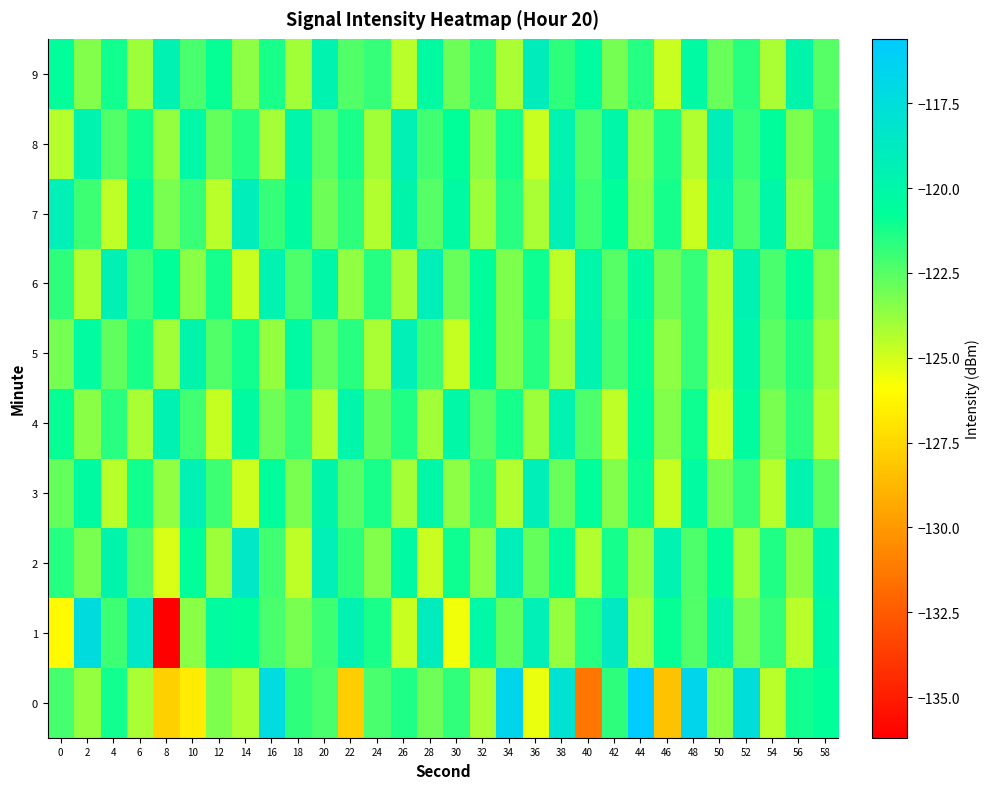

Which series has the largest range (max minus min)?

1